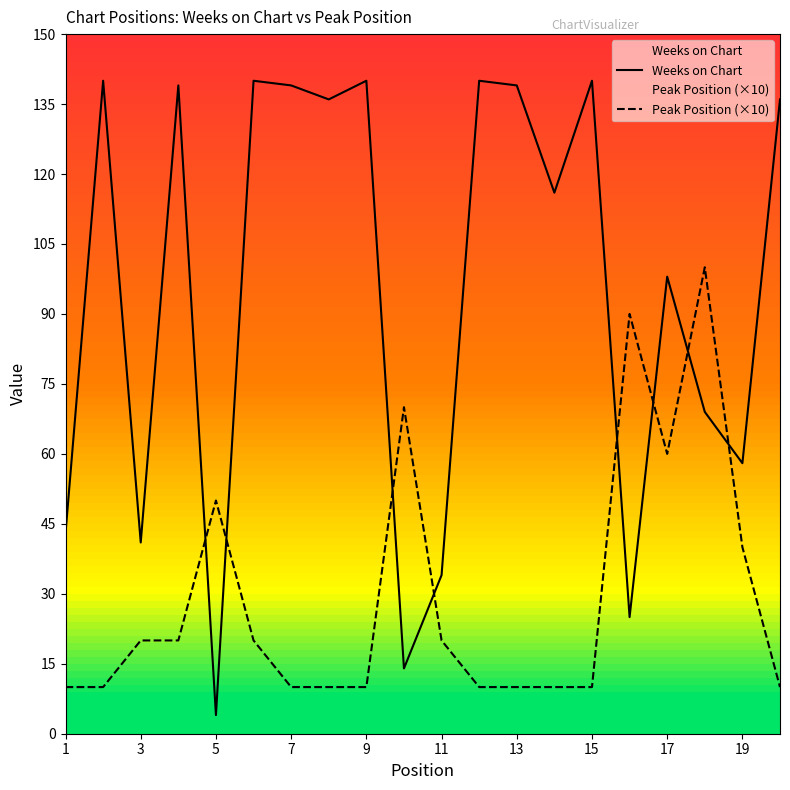

The value of Weeks on Chart at 15 is 140. True or false?

True